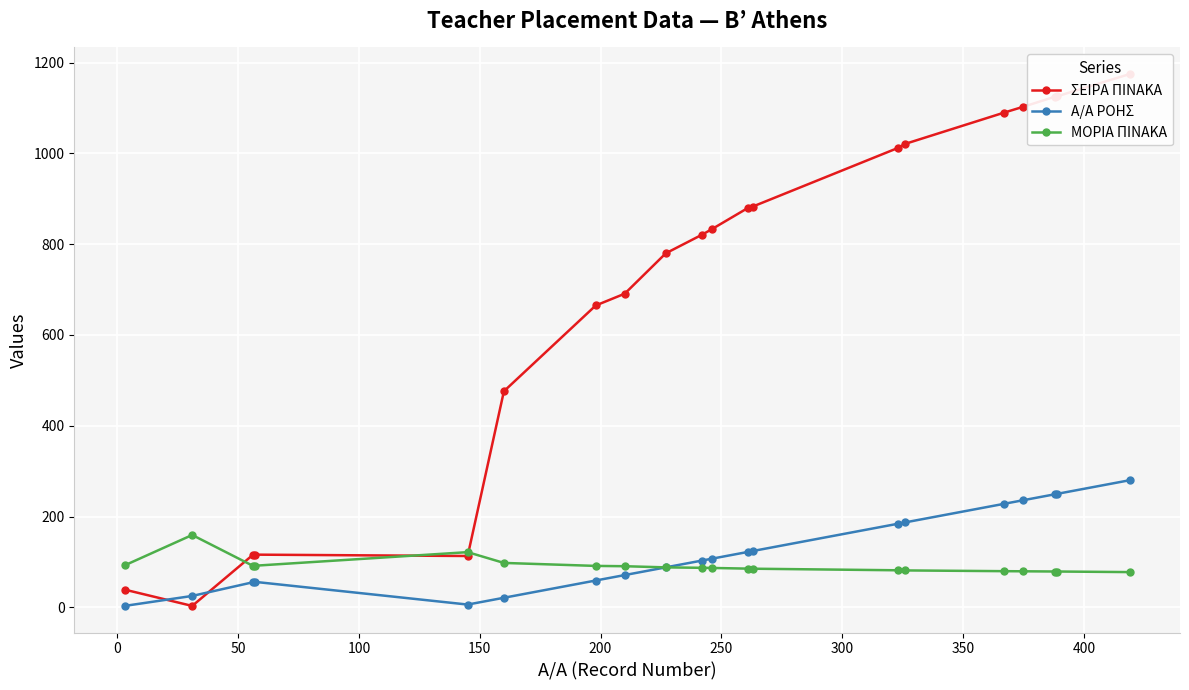

What is the value of the Α/Α ΡΟΗΣ point at the 9th from the left?

88.0